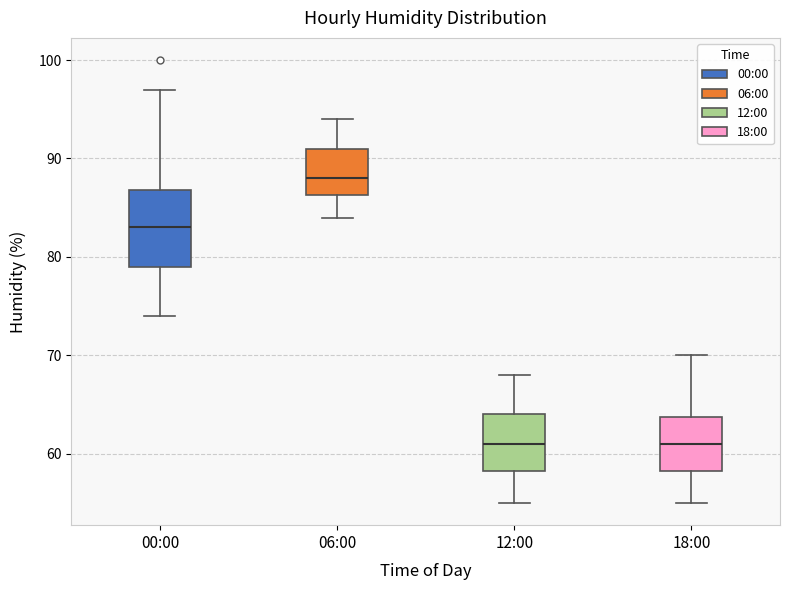

Reading left to right, transcribe this box plot: for each box, give where its median line is, the range the box spans, and where its two whiskers end, as read against the y-axis. The values are not printed on the chart, so give them approximately, as read against the axis.

00:00: median 83, box 79 to 87, whiskers 74 to 97
06:00: median 88, box 86 to 91, whiskers 84 to 94
12:00: median 61, box 58 to 64, whiskers 55 to 68
18:00: median 61, box 58 to 64, whiskers 55 to 70